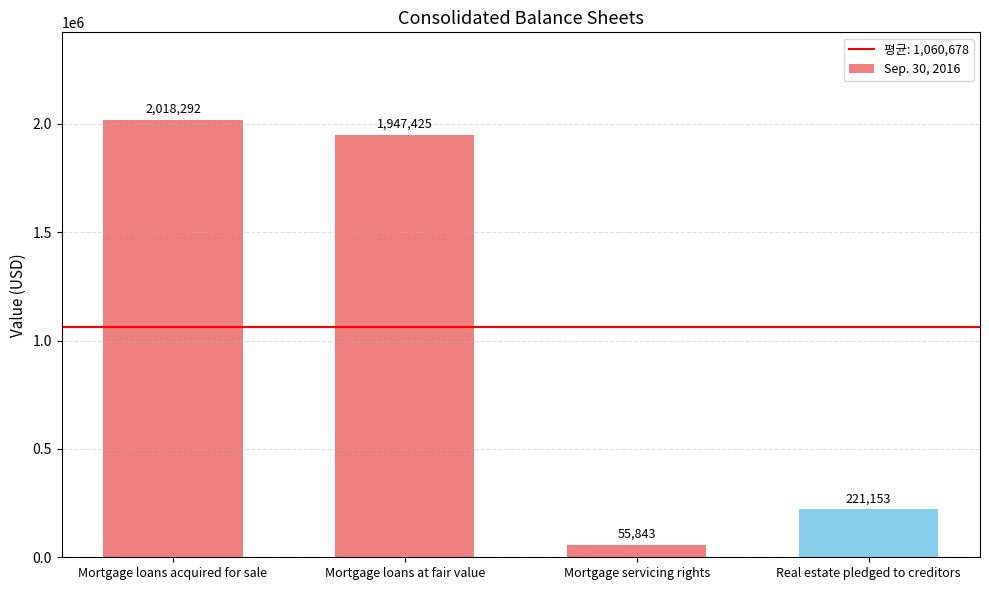

Reading right to left, list all the values displayed in this chart.

Real estate pledged to creditors=221153	Mortgage servicing rights=55843	Mortgage loans at fair value=1947425	Mortgage loans acquired for sale=2018292